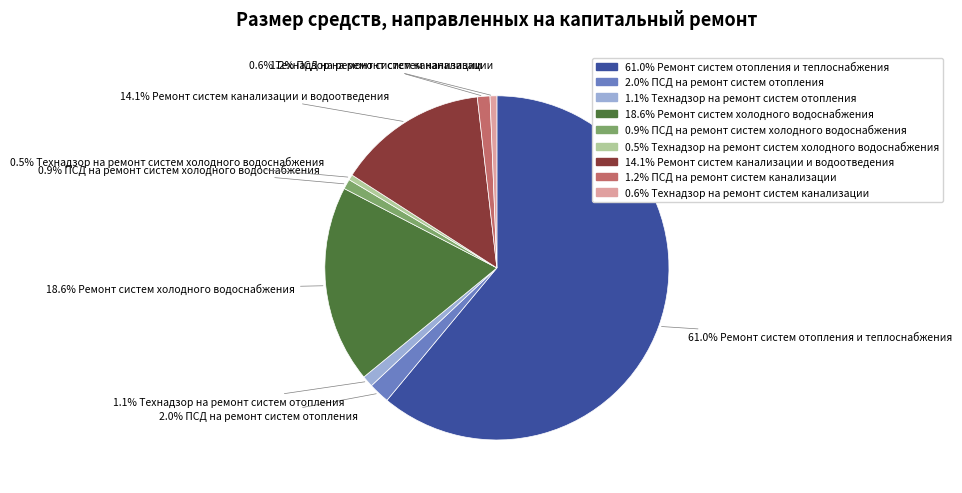

How many slices are in this pie chart?

9